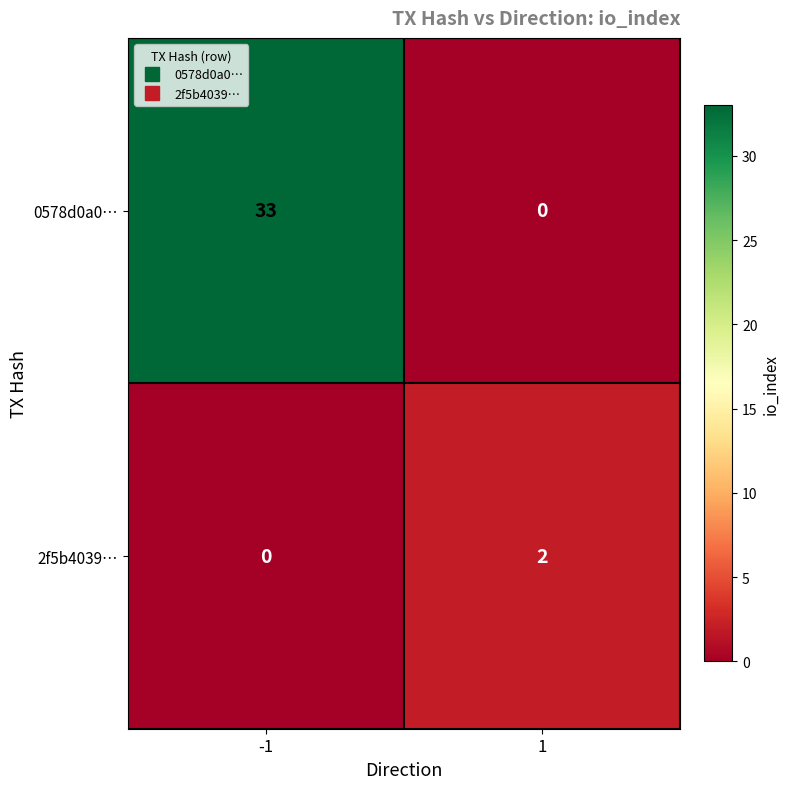

What is the greatest value displayed?

33